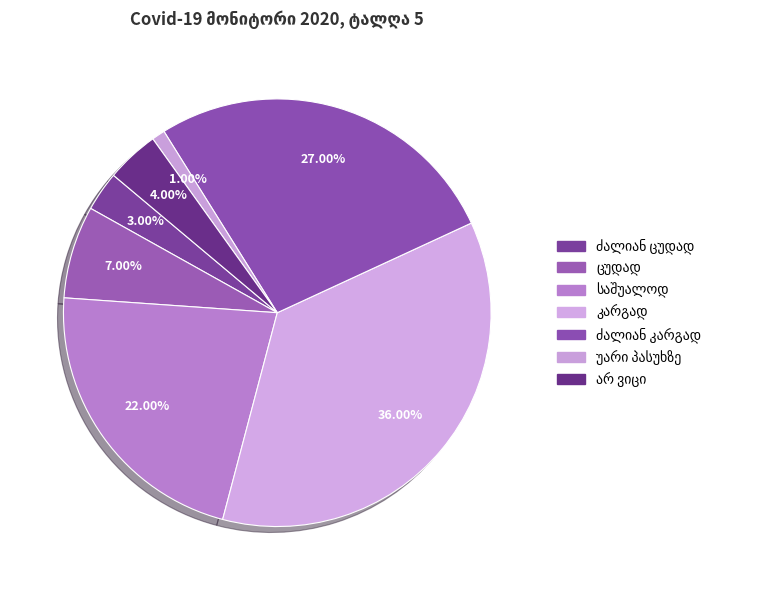

Count the number of slices in the pie.

7